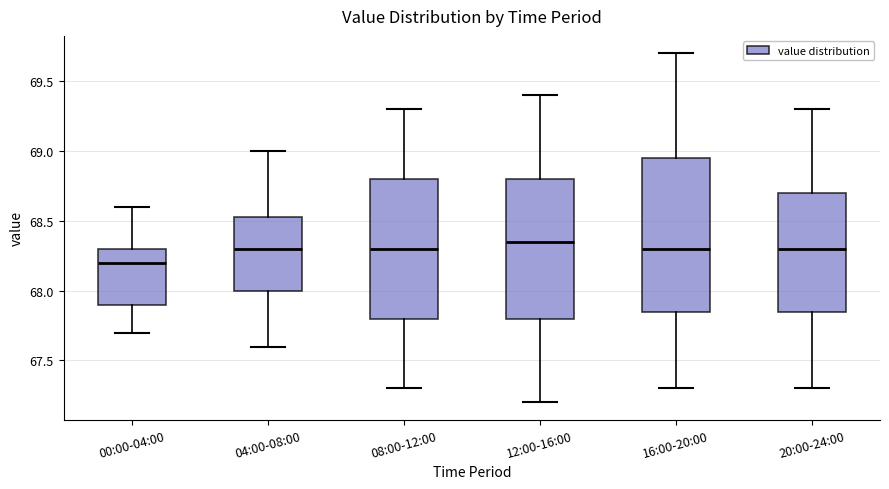

Reading left to right, transcribe this box plot: for each box, give where its median line is, the range the box spans, and where its two whiskers end, as read against the y-axis. The values are not printed on the chart, so give them approximately, as read against the axis.

00:00-04:00: median 68.20, box 67.90 to 68.30, whiskers 67.70 to 68.60
04:00-08:00: median 68.30, box 68.00 to 68.55, whiskers 67.60 to 69.00
08:00-12:00: median 68.30, box 67.80 to 68.80, whiskers 67.30 to 69.30
12:00-16:00: median 68.35, box 67.80 to 68.80, whiskers 67.20 to 69.40
16:00-20:00: median 68.30, box 67.85 to 68.95, whiskers 67.30 to 69.70
20:00-24:00: median 68.30, box 67.85 to 68.70, whiskers 67.30 to 69.30